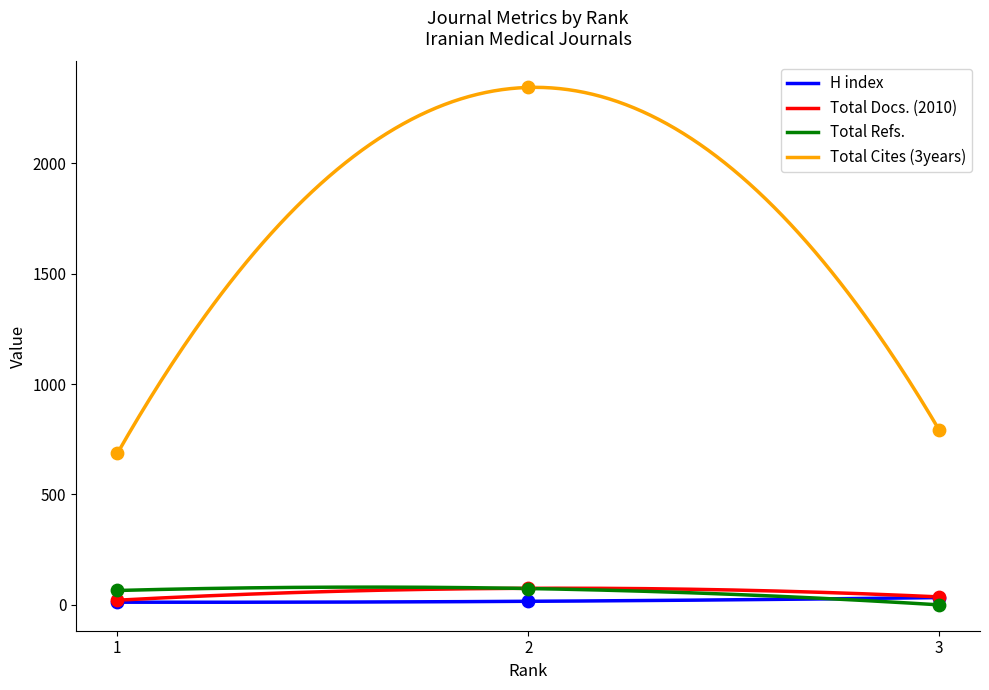

What is the total value across all series at 1?

784